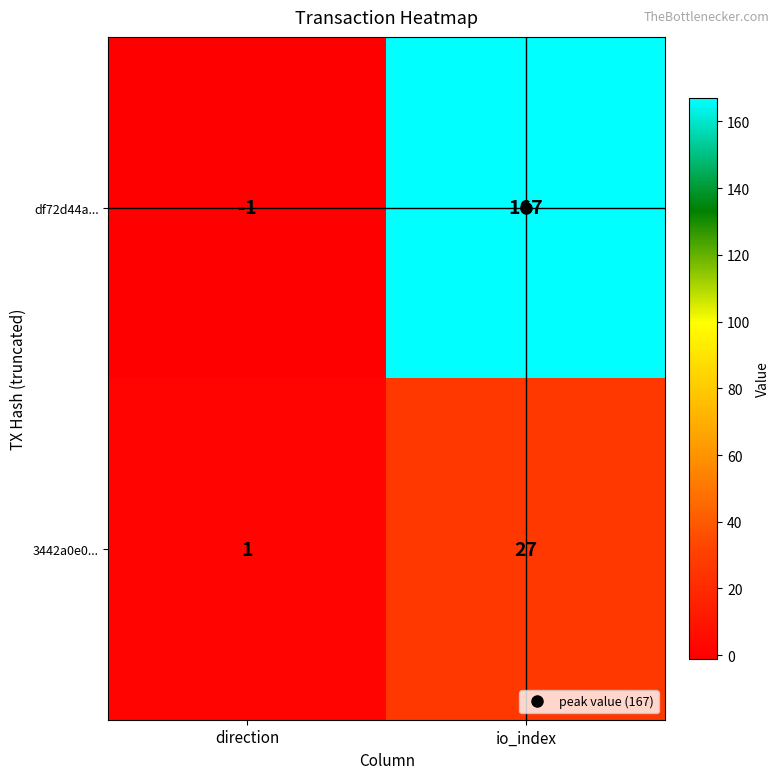

Where is 3442a0e0... nearest to the value 14?

direction